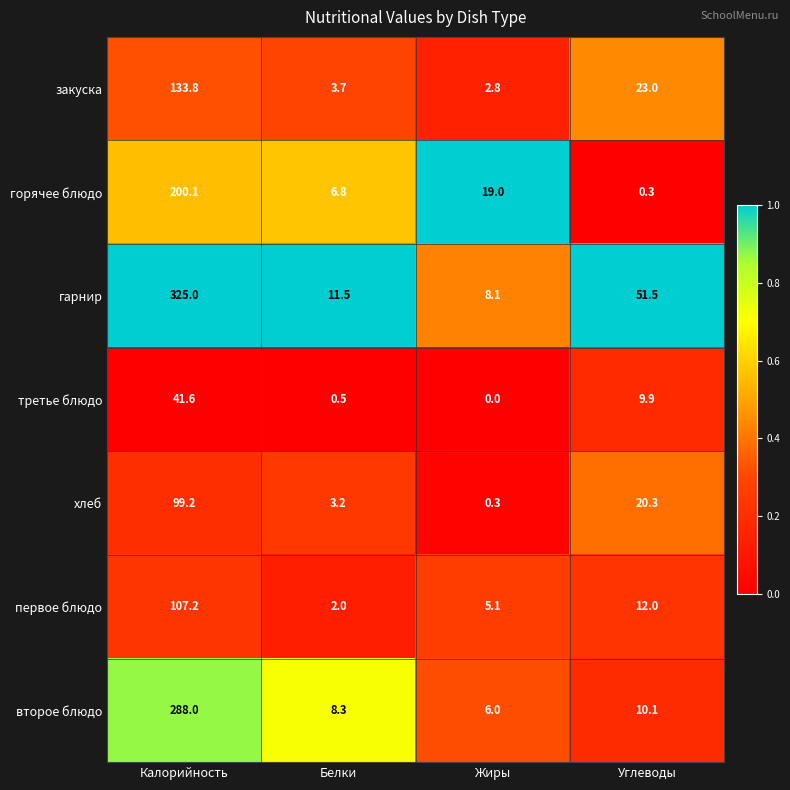

Which series has the largest total across all categories?

гарнир